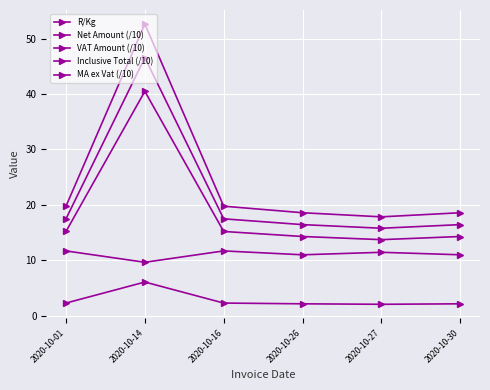

How many series are shown in this chart?

5